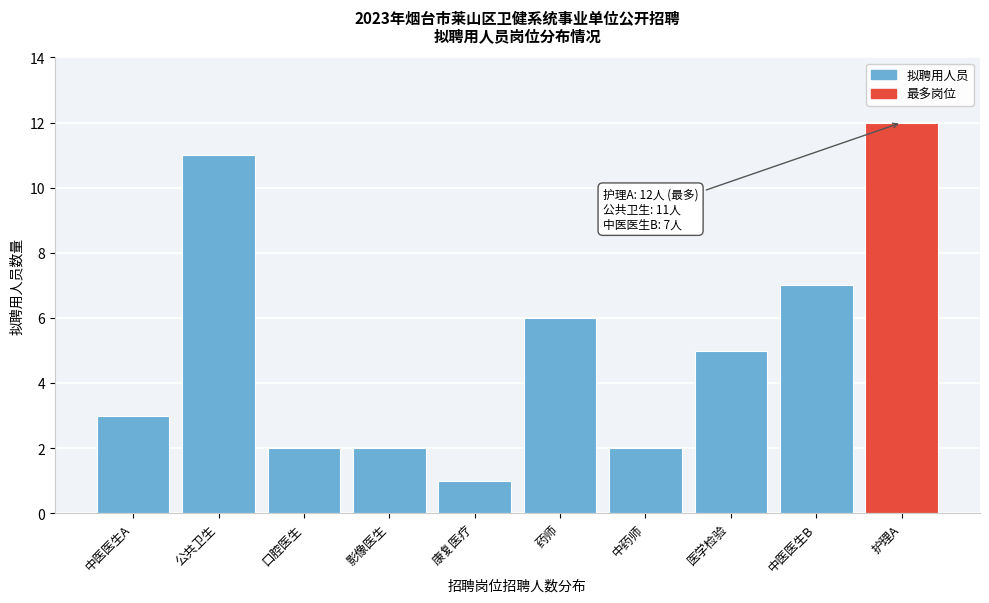

Reading right to left, transcribe all the data shown in this chart.

护理A=12	中医医生B=7	医学检验=5	中药师=2	药师=6	康复医疗=1	影像医生=2	口腔医生=2	公共卫生=11	中医医生A=3